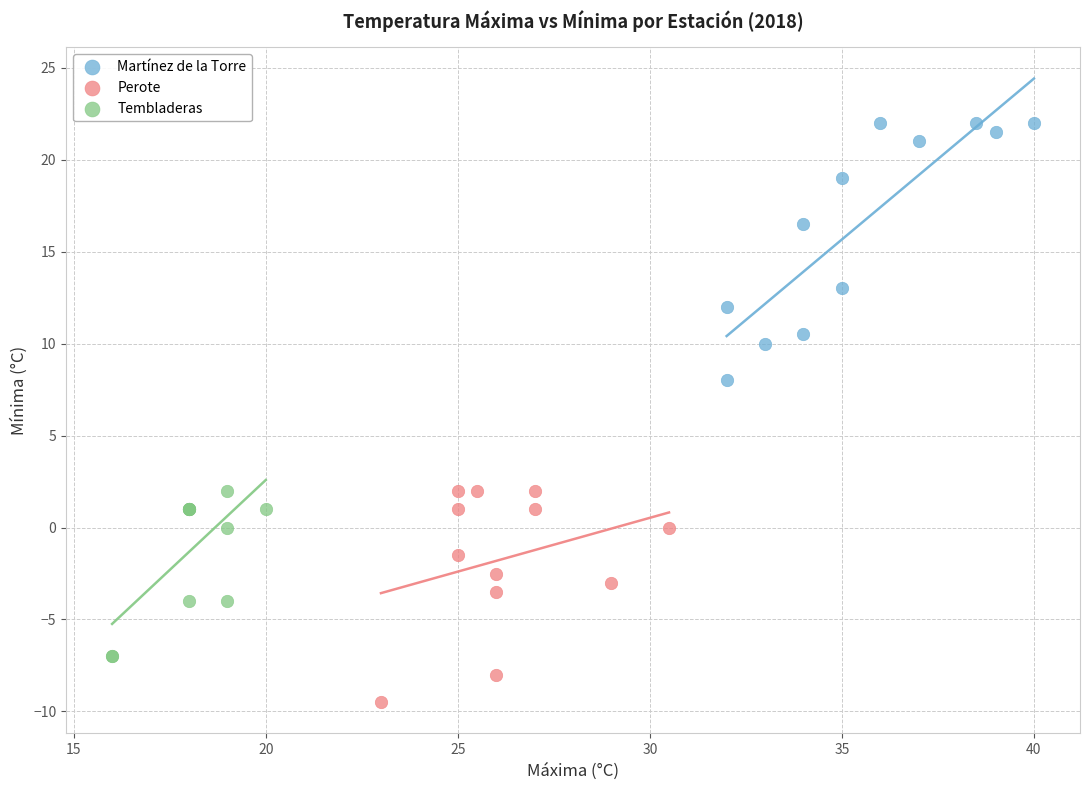

Which series contains the lowest Y value?

Perote